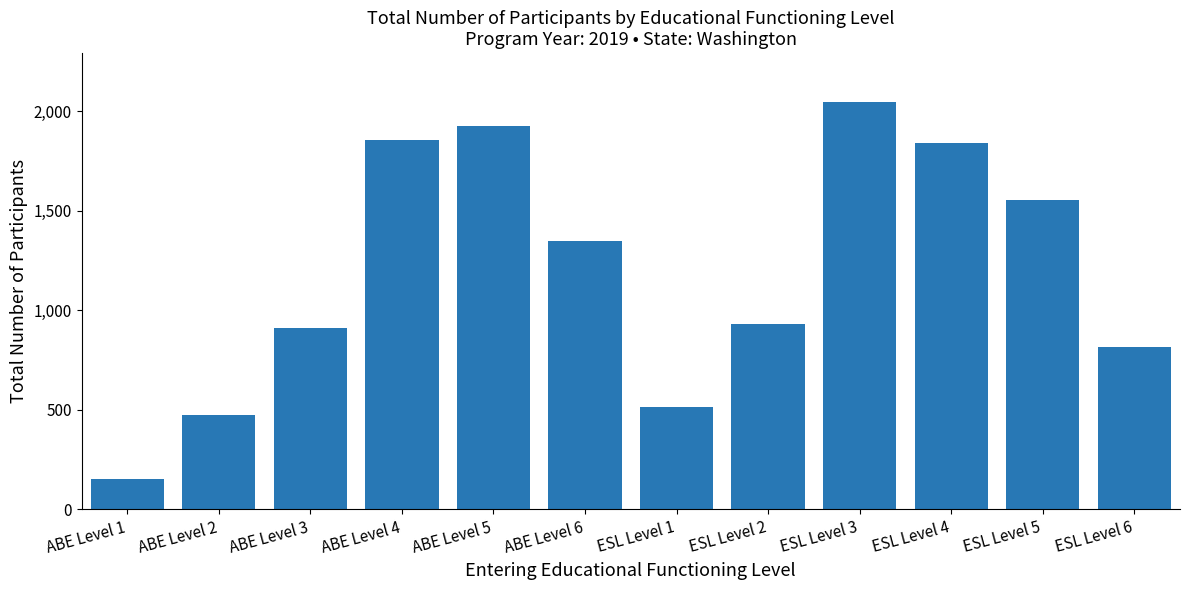

At which label does the data first exceed 1347?

ABE Level 4